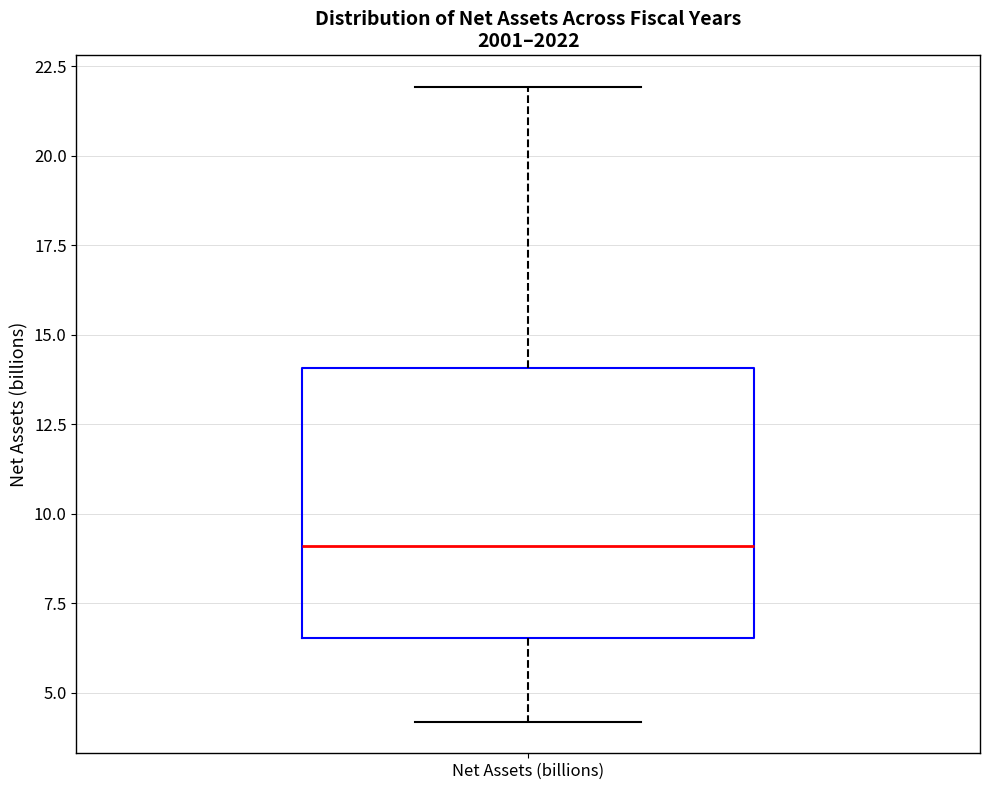

Where is the lower edge of the box for Net Assets (billions) on the y-axis? The values are not printed on the chart, so give them approximately, as read against the axis.

6.5